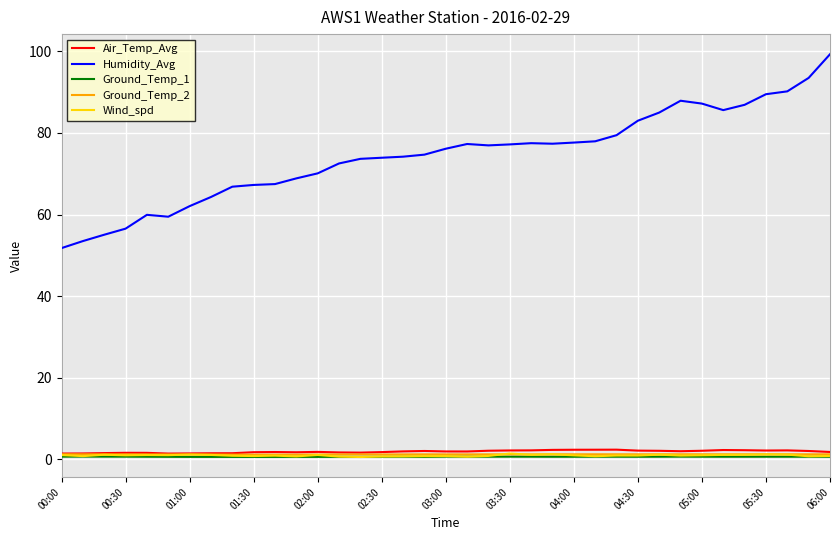

Which series has the largest total across all categories?

Humidity_Avg